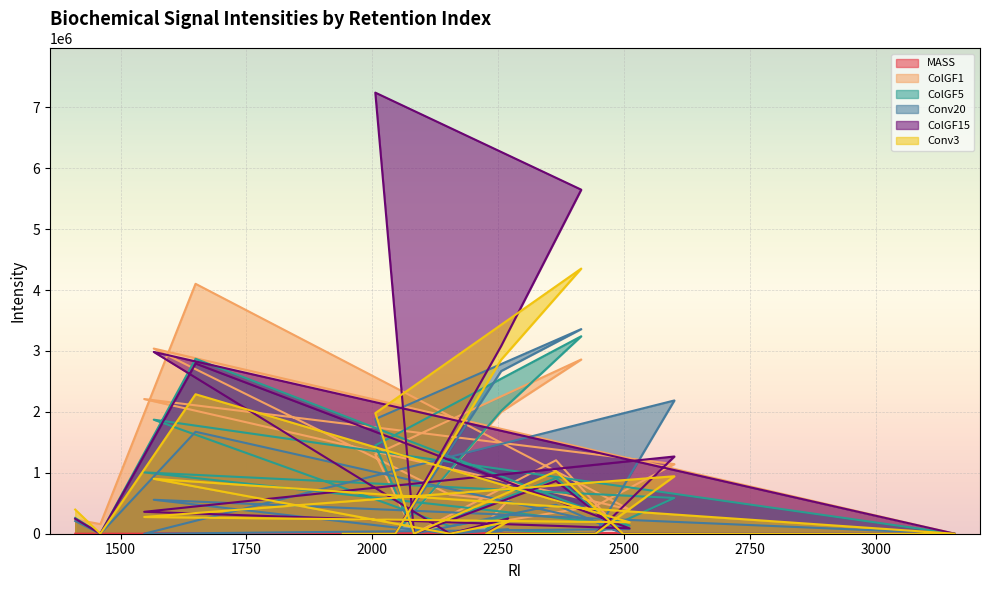

How many lines are shown in the chart?

6